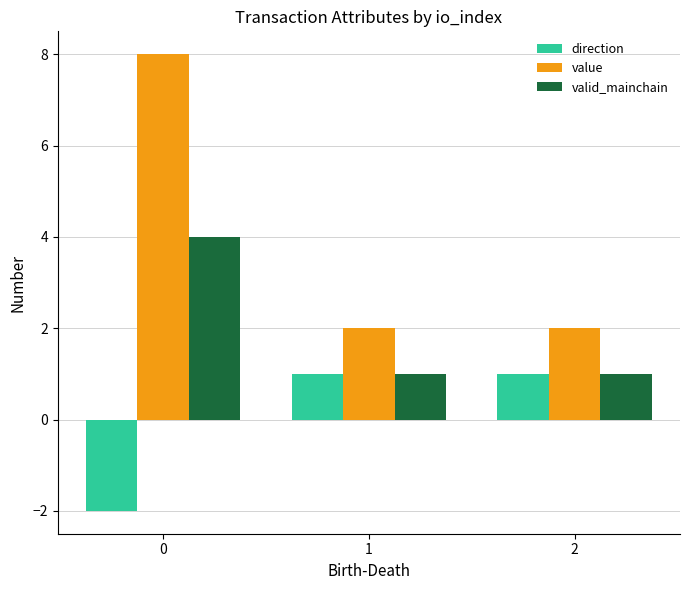

How many valid_mainchain values are between 1 and 4?

3